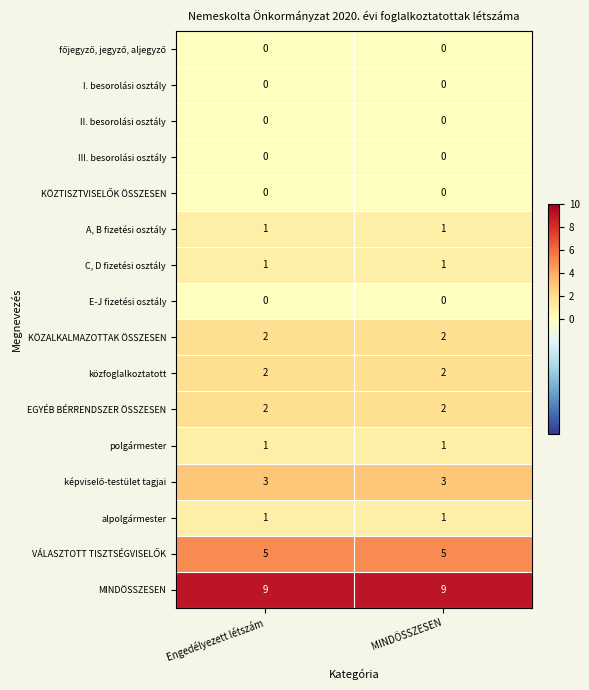

What is the difference between the highest and lowest values at Engedélyezett létszám?

9